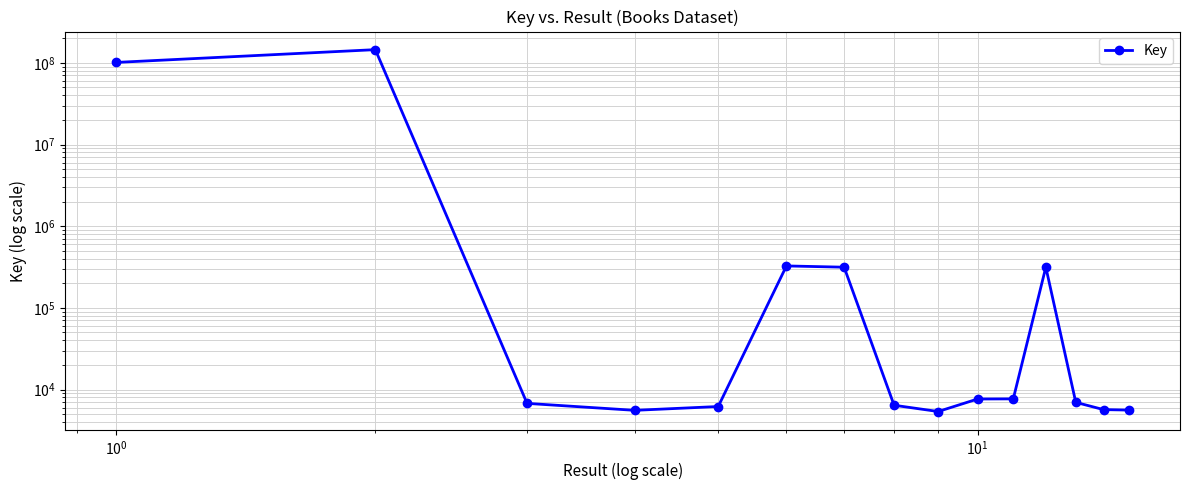

What is the smallest value displayed?

5378